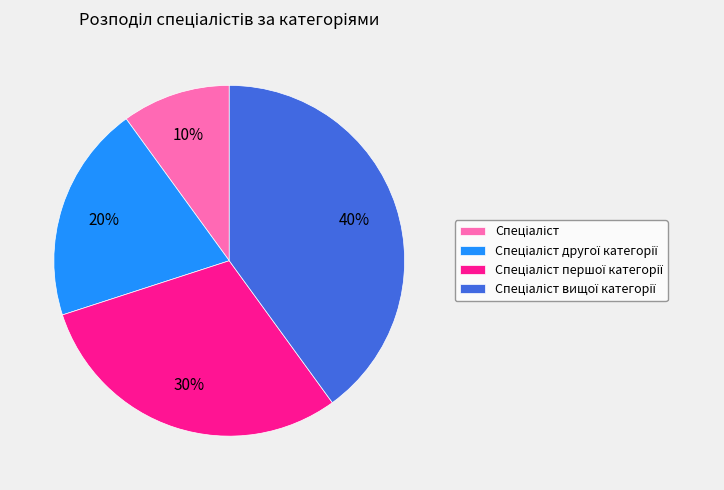

Is there a majority slice in this chart?

No